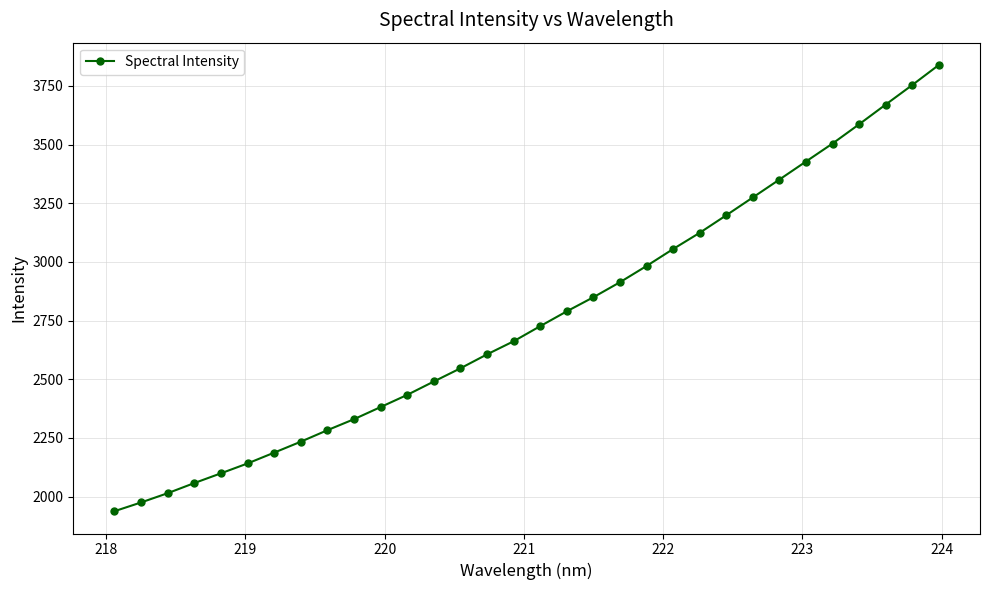

What is the value of the 16th point from the left?

2661.7